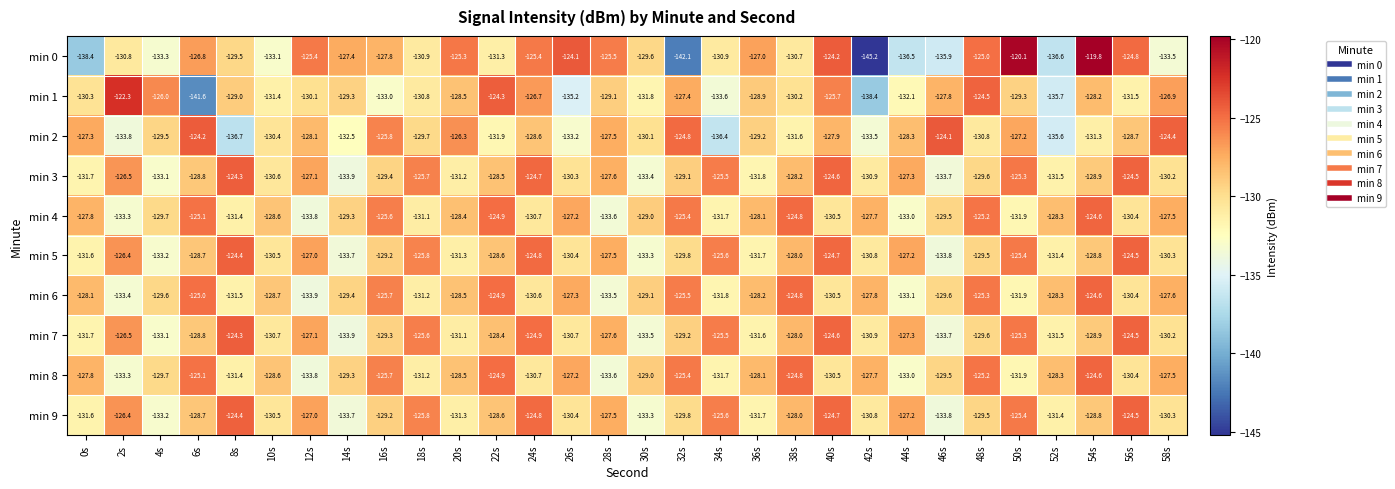

Is the value of min 5 at 24s greater than the value of min 2 at 44s?

Yes